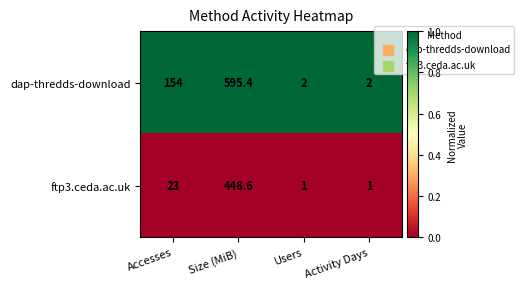

How many series are shown in this chart?

2